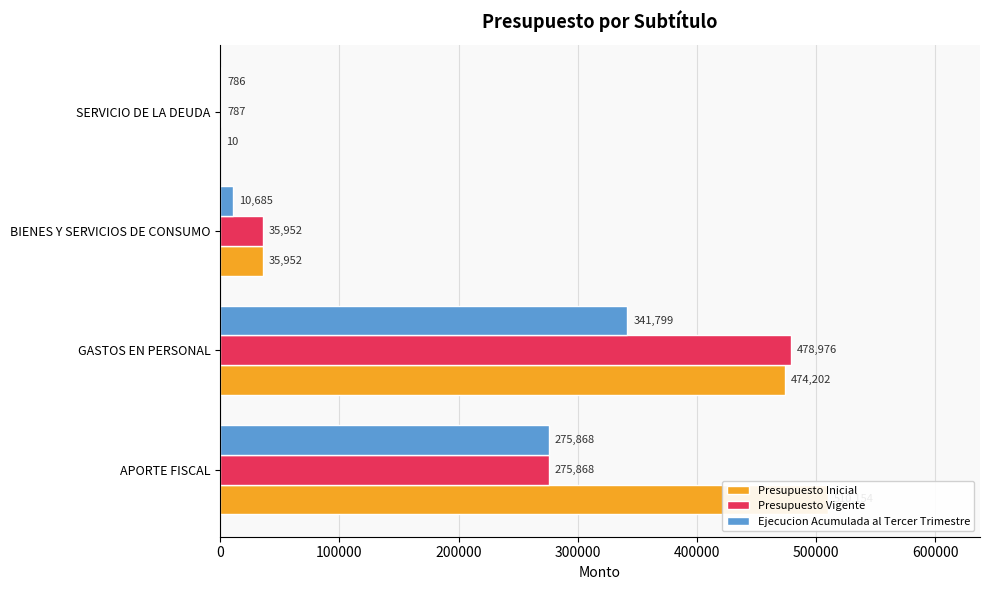

How many groups of bars are there?

4